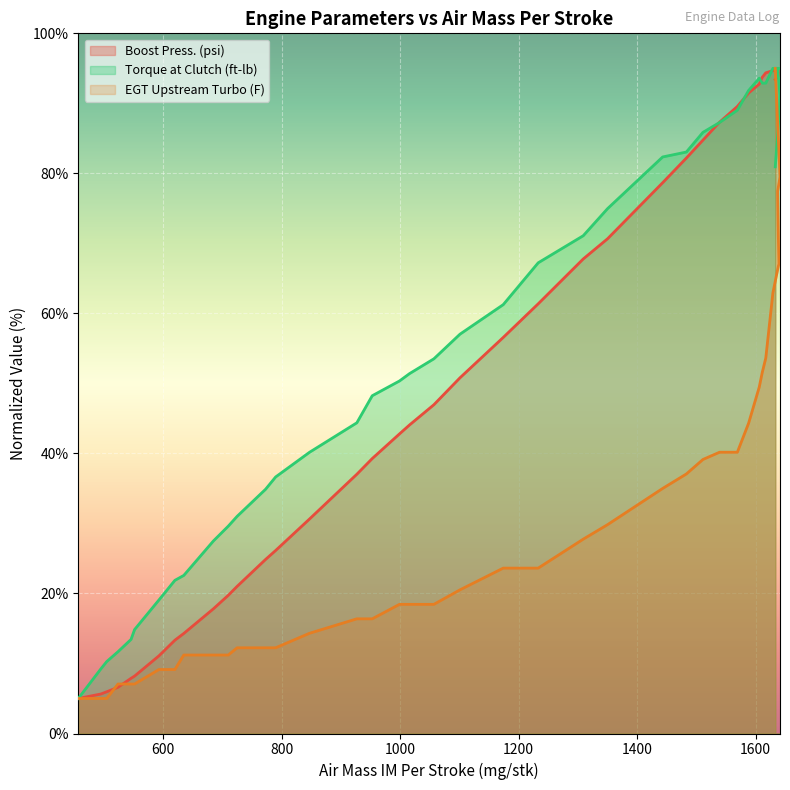

What are all the series names shown in the legend?

Boost Press. (psi), Torque at Clutch (ft-lb), EGT Upstream Turbo (F)